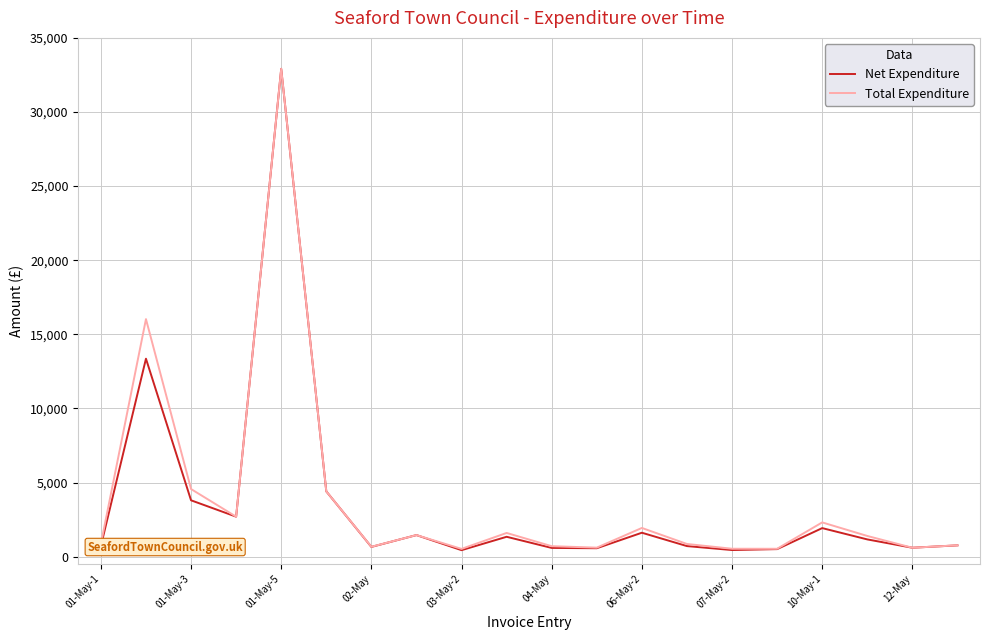

Which series has the largest range (max minus min)?

Net Expenditure